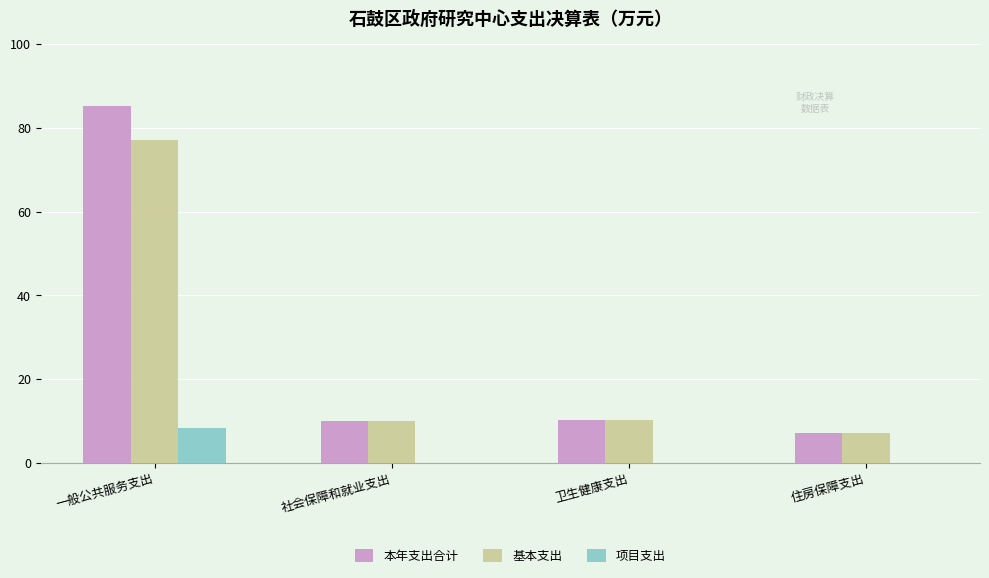

Reading right to left, extract all data points from this chart.

本年支出合计: 7.2	10.3	9.9	85.3
基本支出: 7.2	10.3	9.9	77.1
项目支出: 0.0	0.0	0.0	8.2